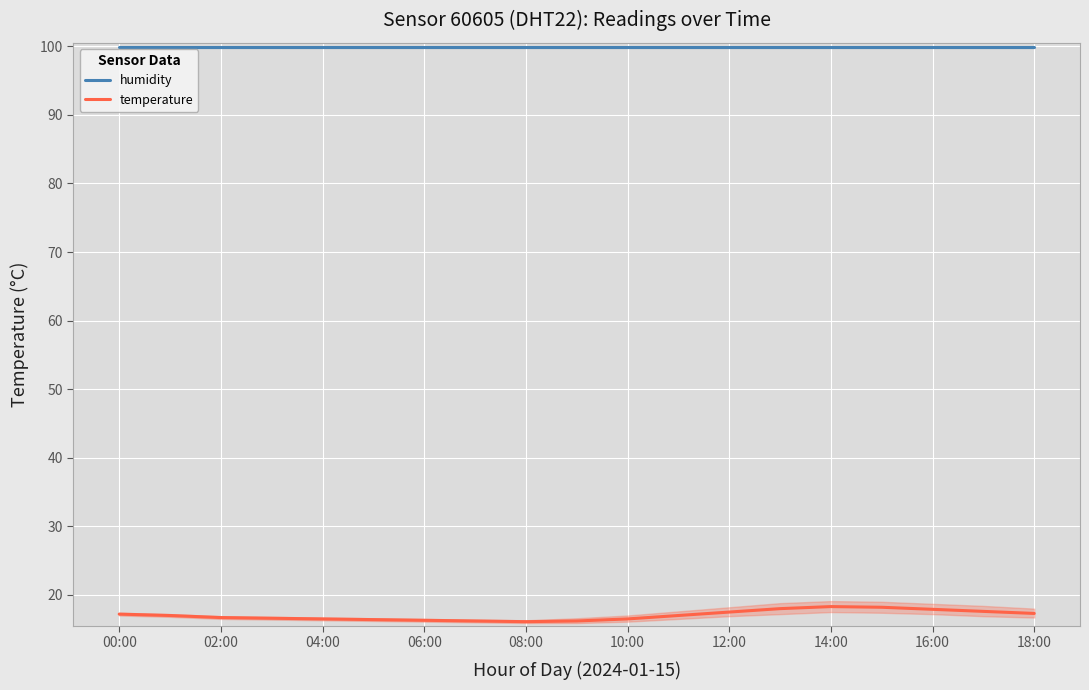

Which series has the widest spread of values?

temperature